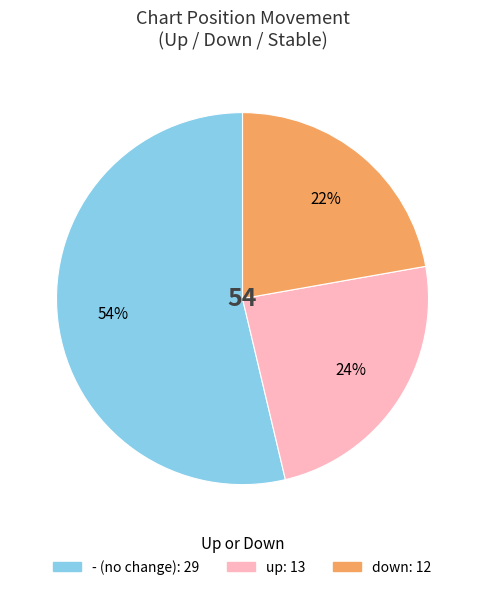

Is the sum of down and - greater than half?

Yes